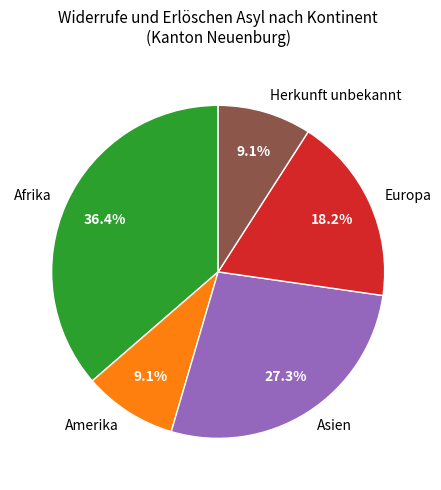

Do Amerika and Herkunft unbekannt together represent more than half of the pie?

No